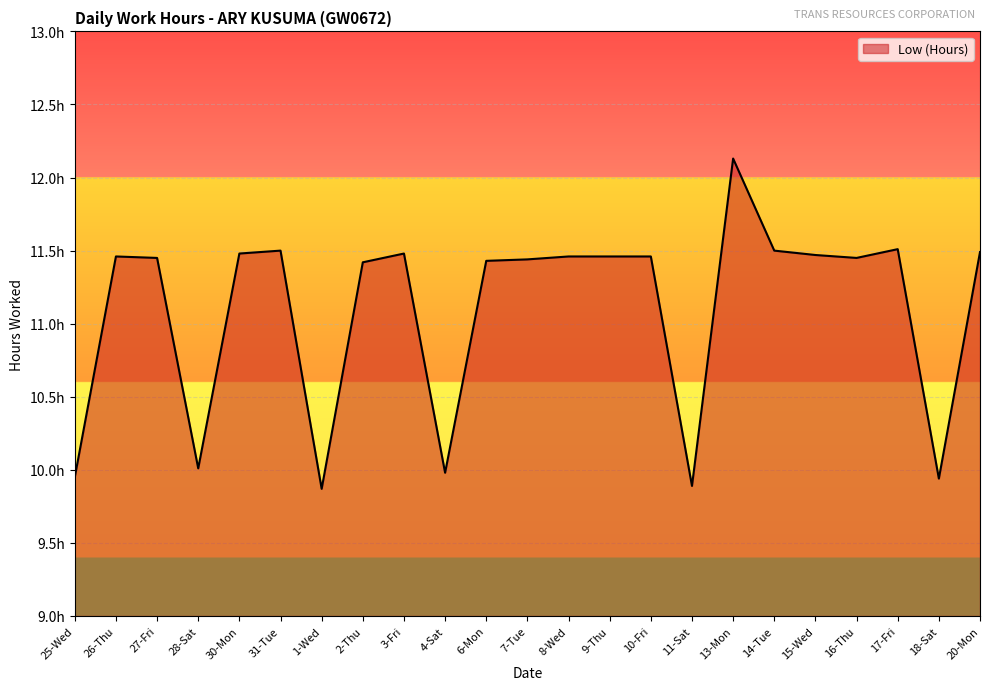

List the labels in order of value, largest first.

13-Mon, 17-Fri, 31-Tue, 14-Tue, 20-Mon, 30-Mon, 3-Fri, 15-Wed, 26-Thu, 8-Wed, 9-Thu, 10-Fri, 27-Fri, 16-Thu, 7-Tue, 6-Mon, 2-Thu, 28-Sat, 4-Sat, 25-Wed, 18-Sat, 11-Sat, 1-Wed